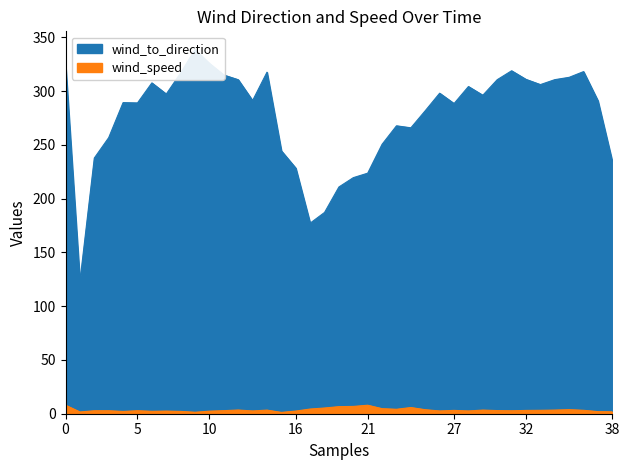

What is the highest value of the wind_speed series?

7.9